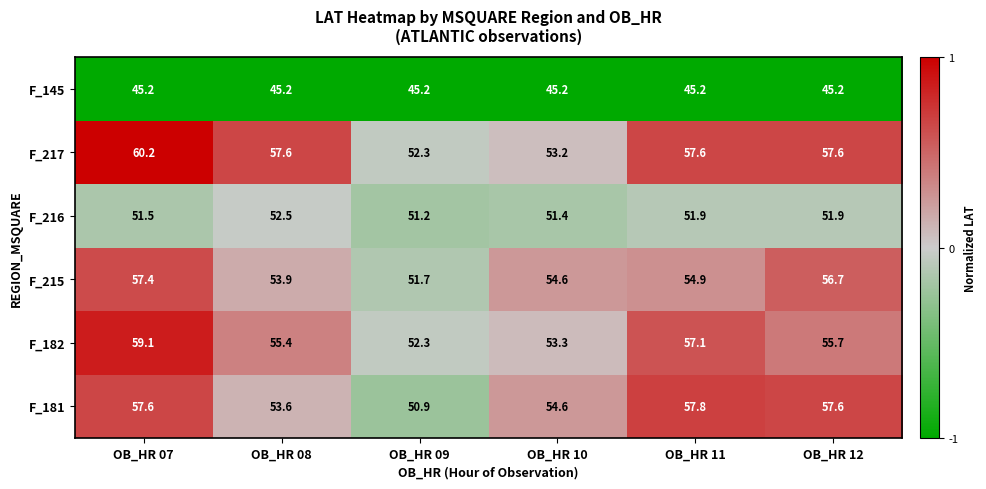

What is the sum of all F_182 values?

332.9